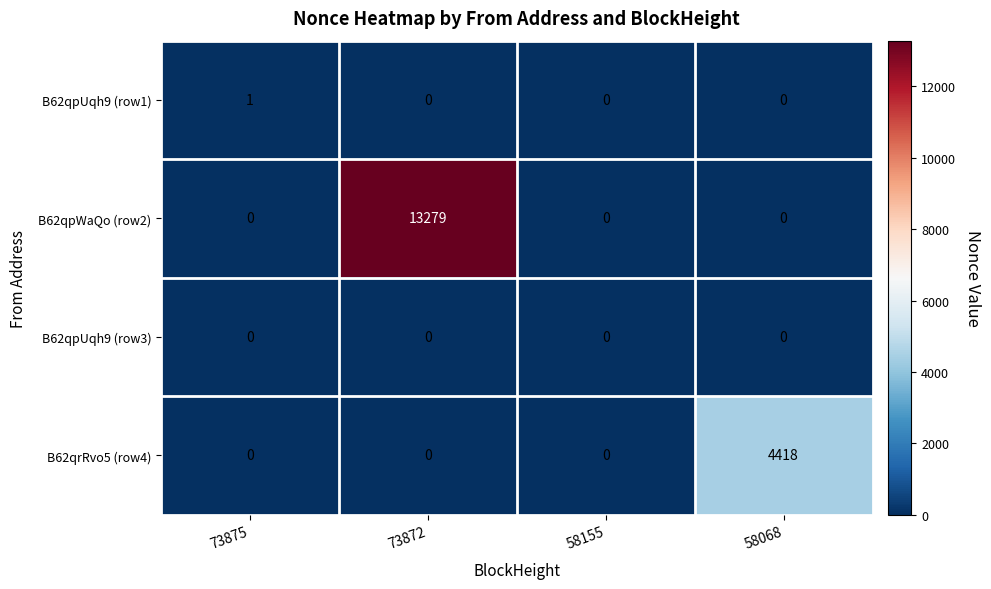

What is the average value of the B62qpWaQo (row2) series?

3320